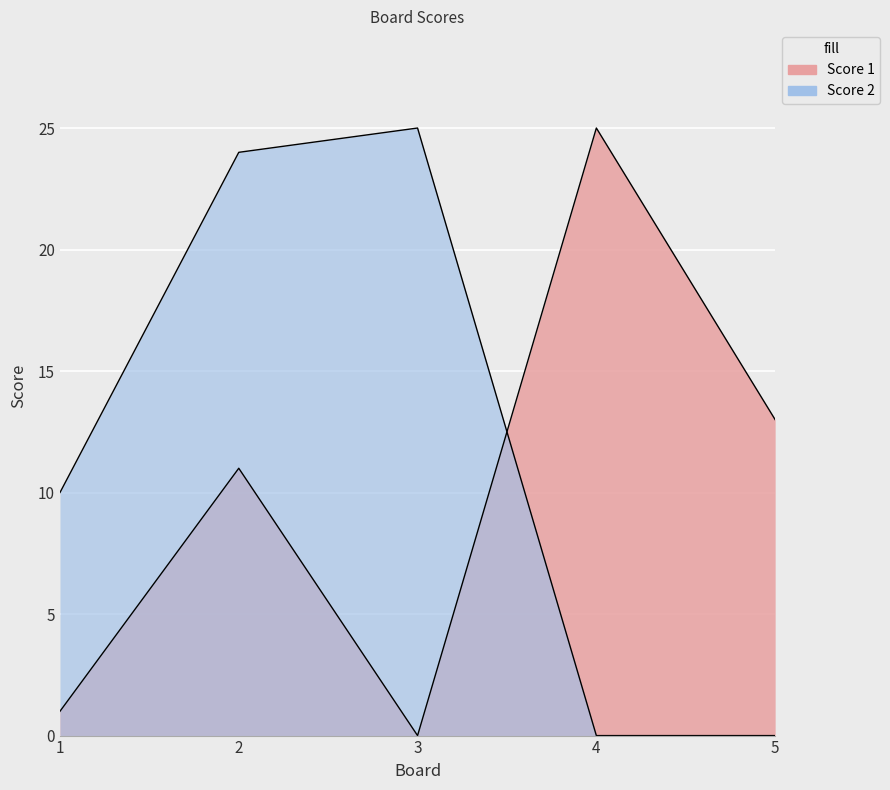

The value of Score 2 at 4 is -10. True or false?

False